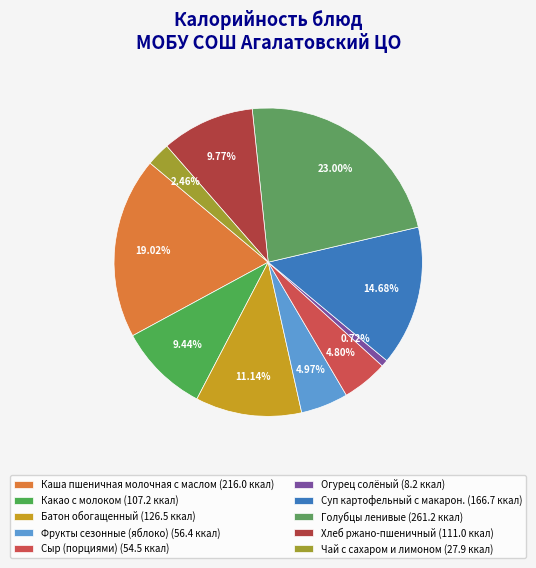

Does Огурец солёный represent more than half of the total?

No